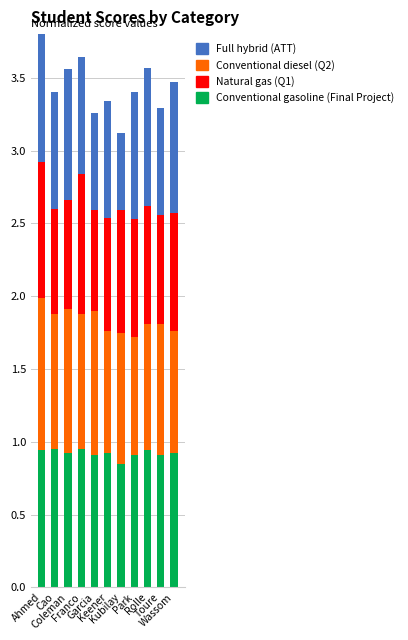

What is the greatest value displayed?

1.1